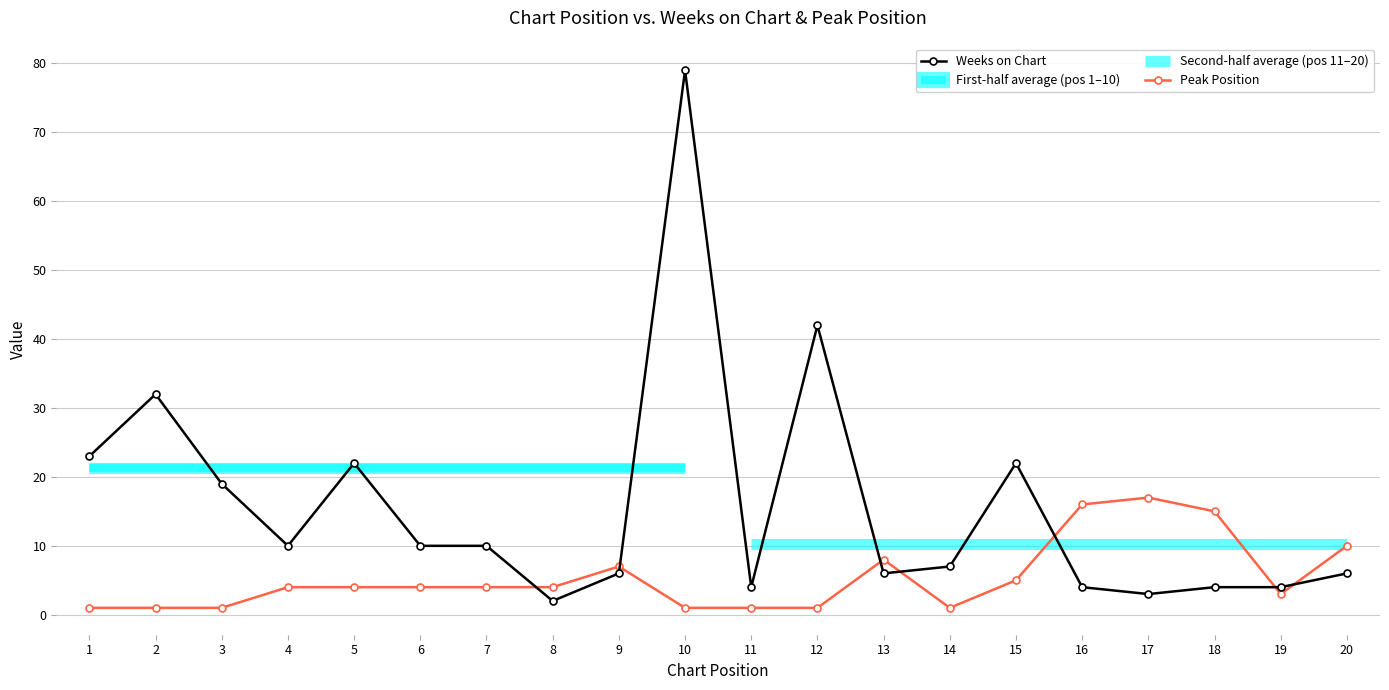

What is the spread (max minus min) of values at 2?

31